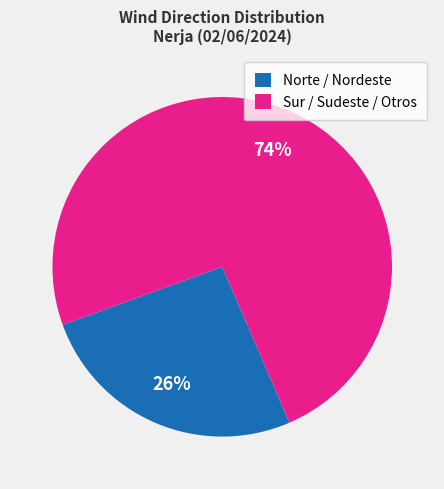

Which slice is the largest?

Sur / Sudeste / Otros